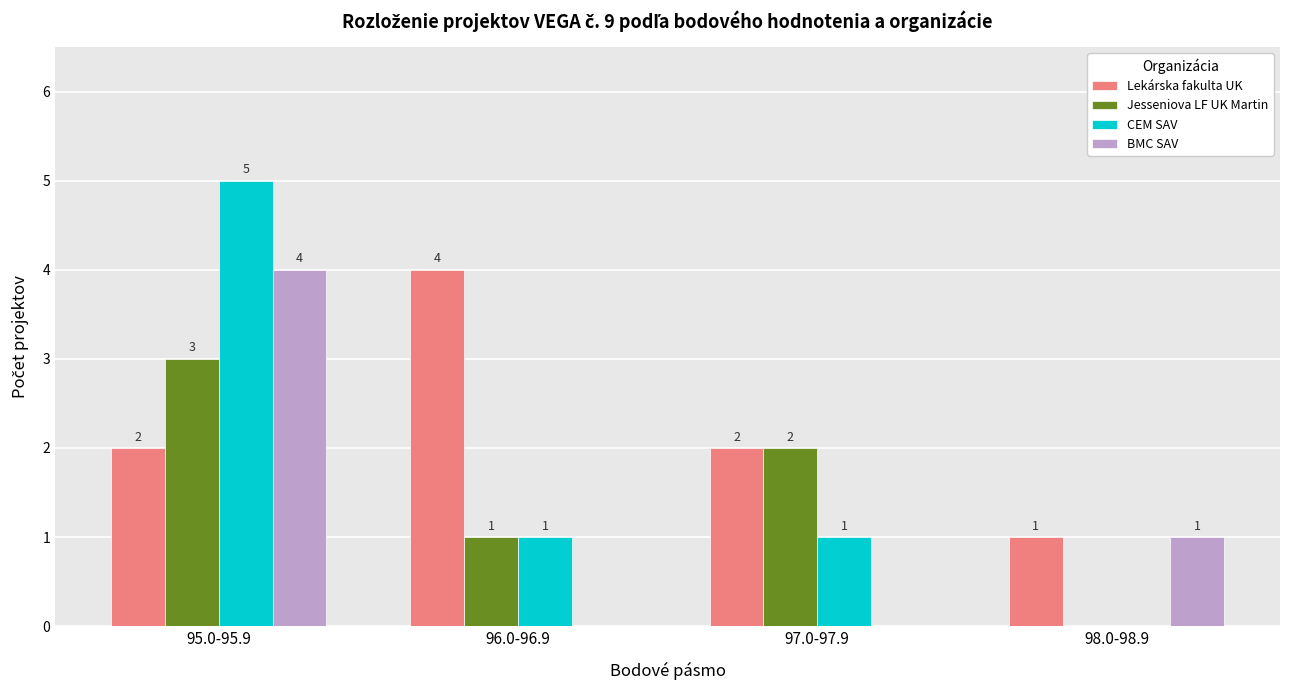

What is the sum of the Lekárska fakulta UK values at 95.0-95.9 and 98.0-98.9?

3